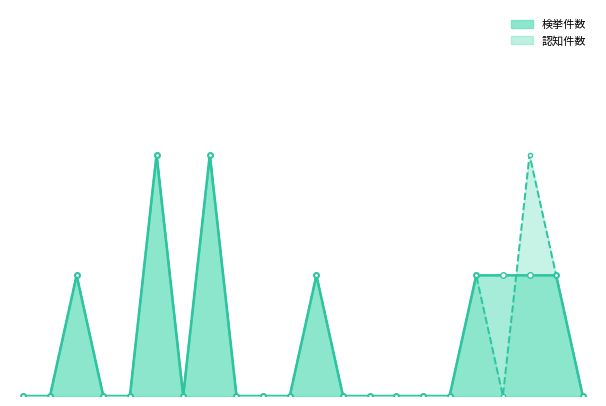

Which label corresponds to the smallest value in the chart?

長野中央